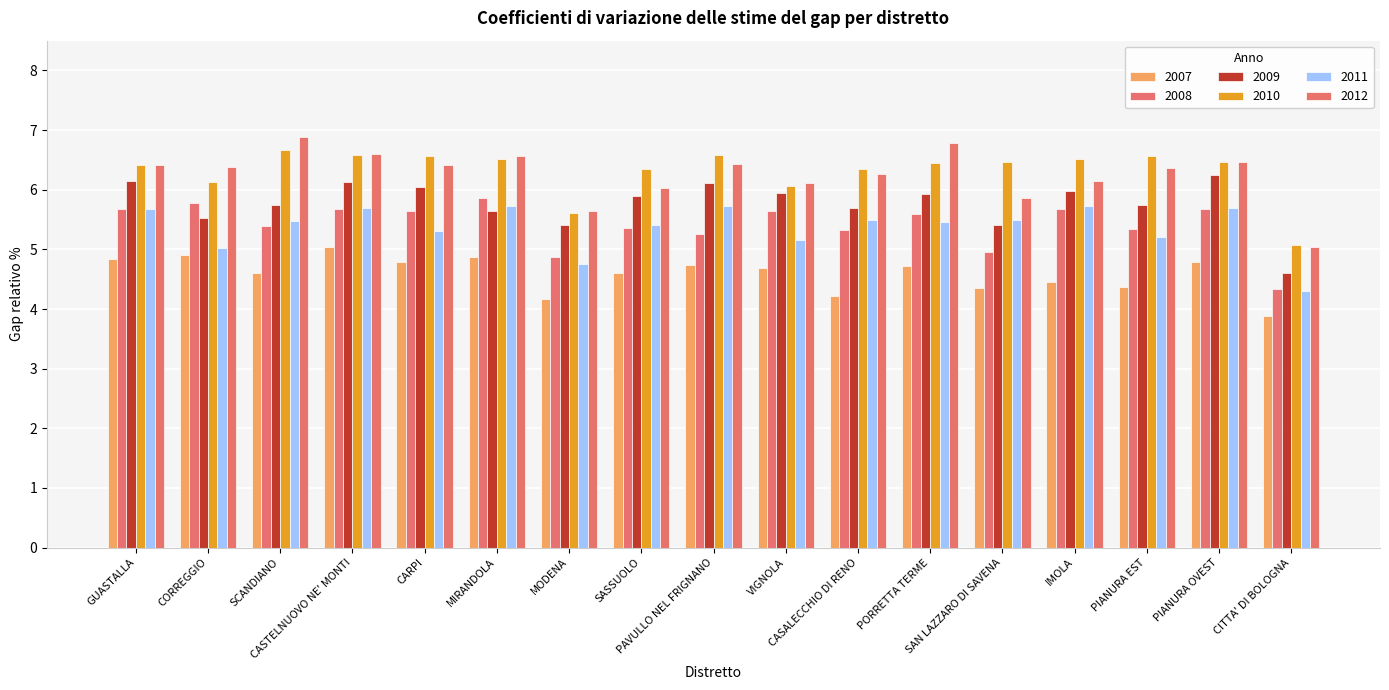

What is the spread (max minus min) of values at SASSUOLO?

1.7